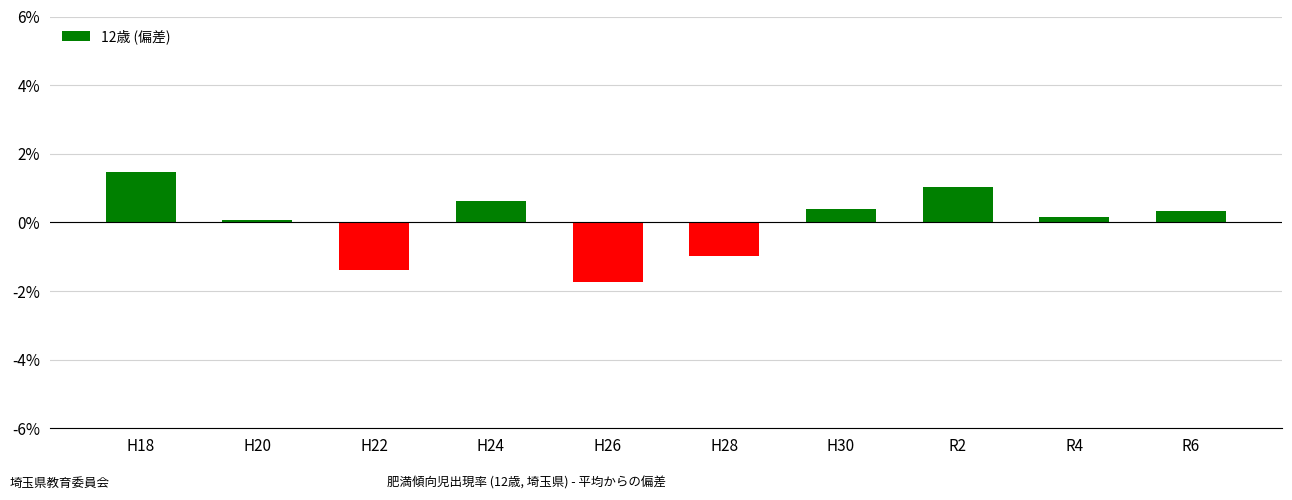

Which category has the highest value across all series?

H18